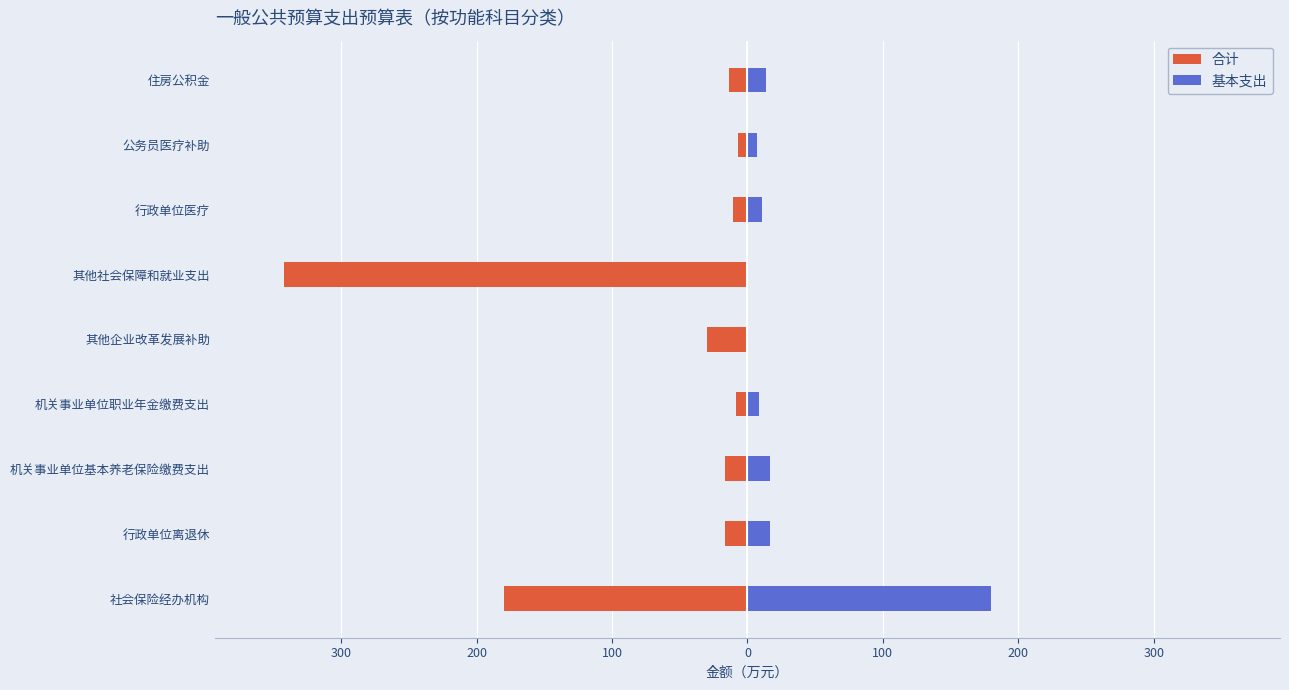

At 其他企业改革发展补助, list the series in order from largest to smallest.

基本支出, 合计